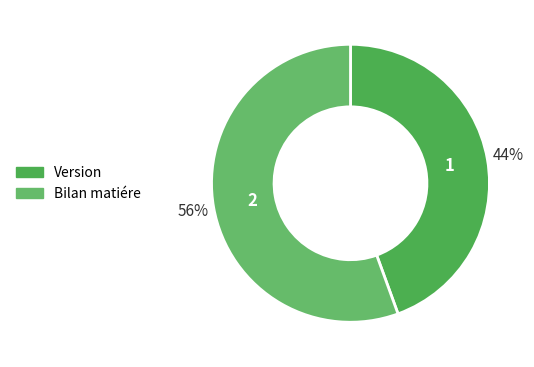

Count the number of slices in the pie.

2